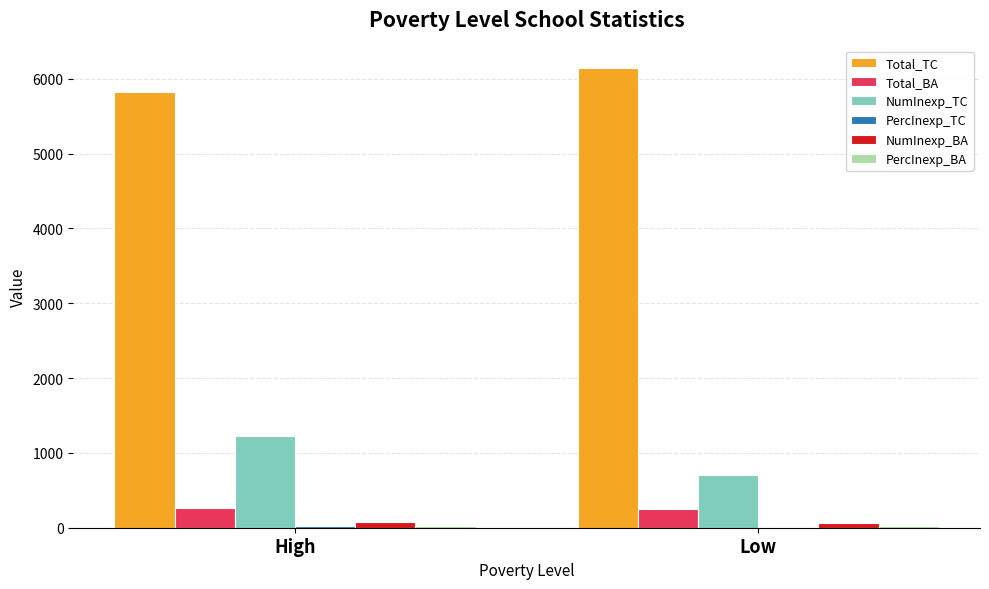

What is the maximum value for NumInexp_TC?

1221.0